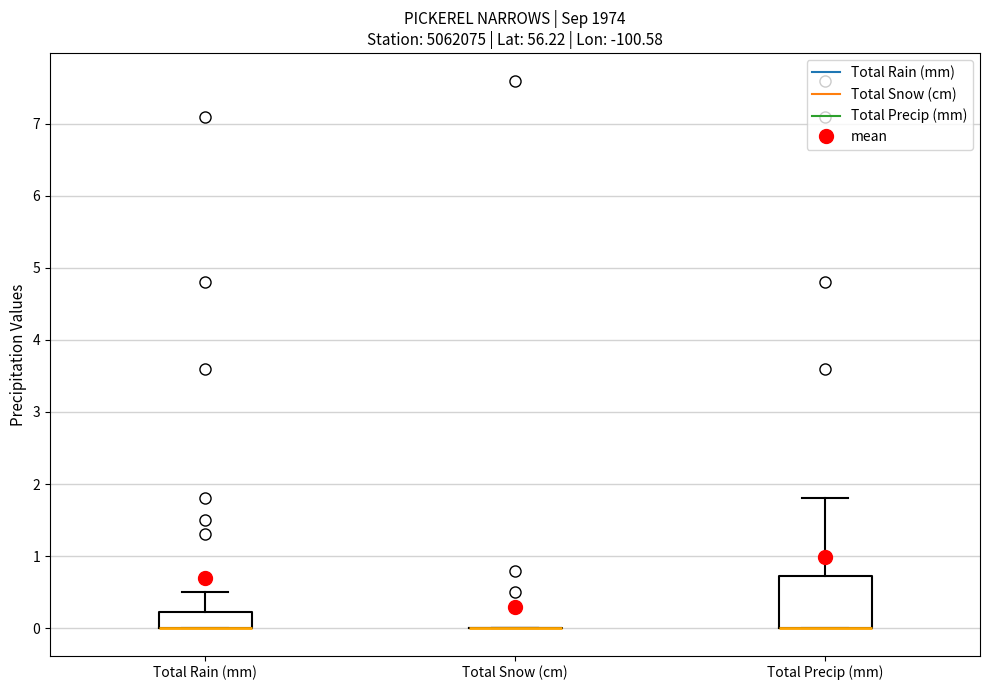

Comparing the boxes themselves (not the whiskers), which one is the tallest?

Total Precip (mm)